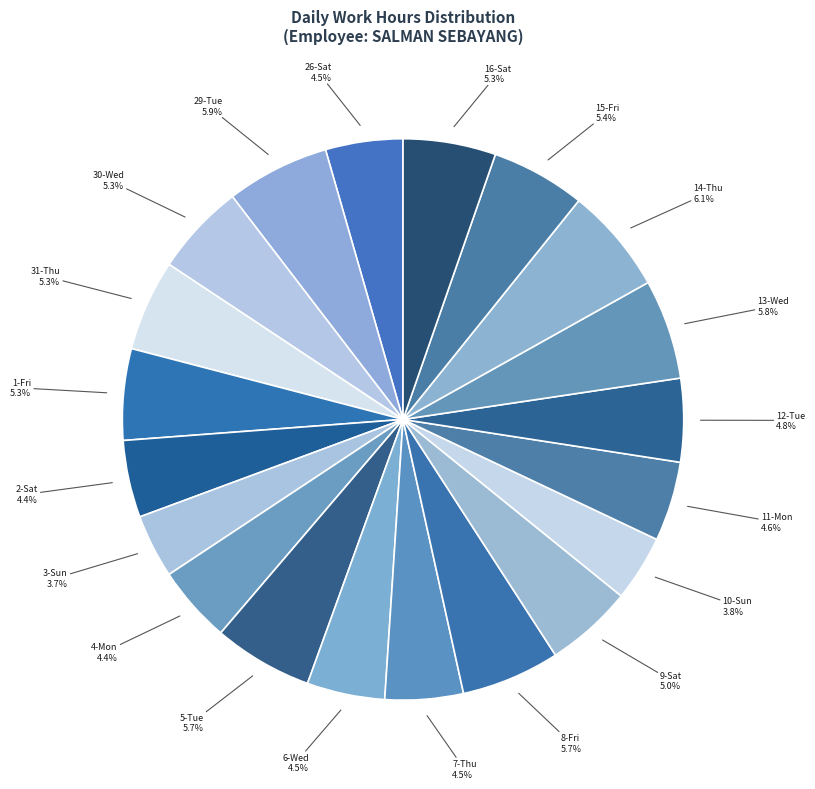

Do 29-Tue and 14-Thu together represent more than half of the pie?

No